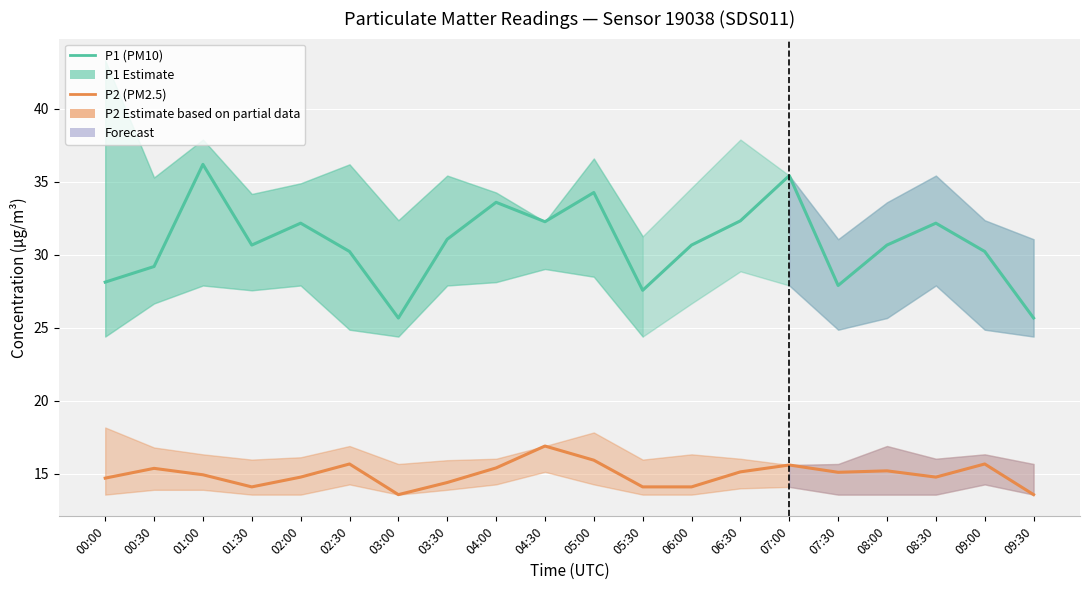

How many lines are shown in the chart?

2